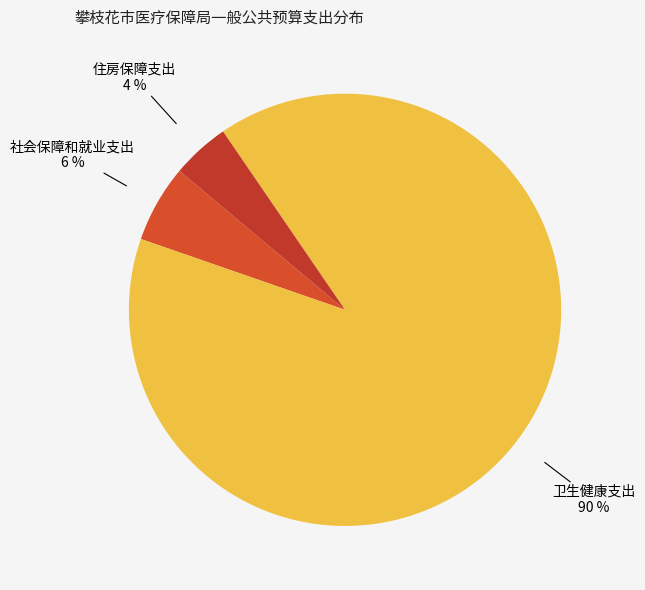

Which category has the smallest portion of the pie?

住房保障支出